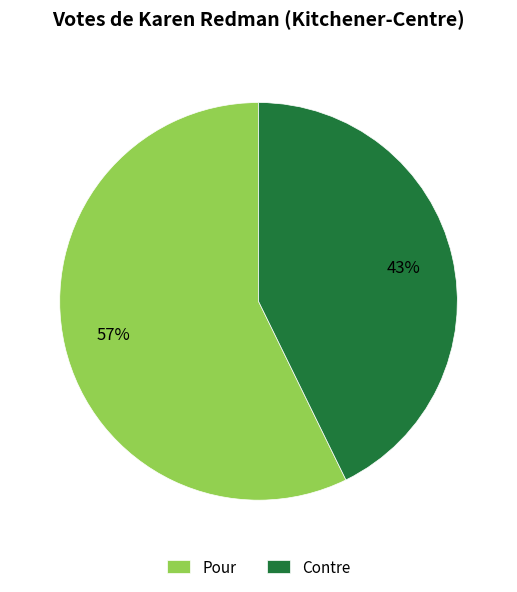

The Pour slice represents 57% of the pie. True or false?

True